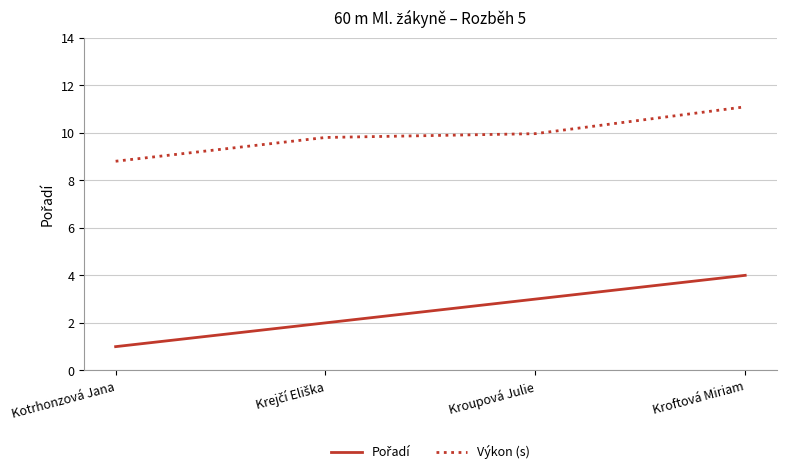

Which label corresponds to the smallest value in the chart?

Kotrhonzová Jana